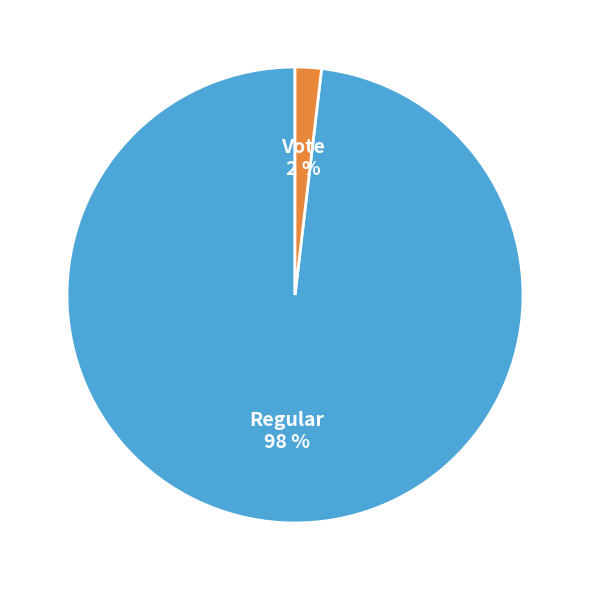

To the nearest percent, what portion does Regular represent?

98%